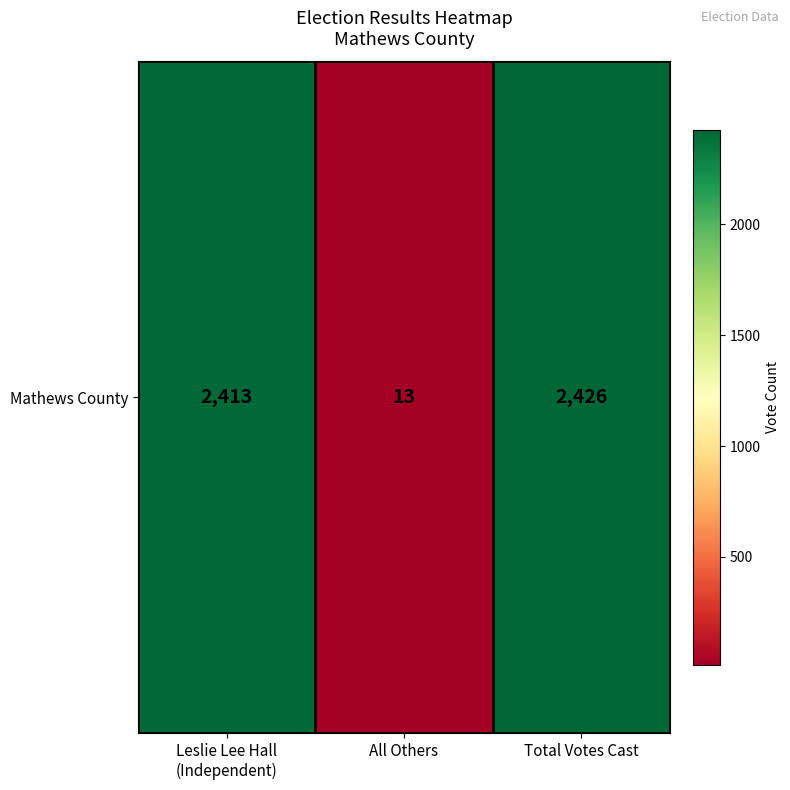

List the labels in order of value, largest first.

Total Votes Cast, Leslie Lee Hall
(Independent), All Others